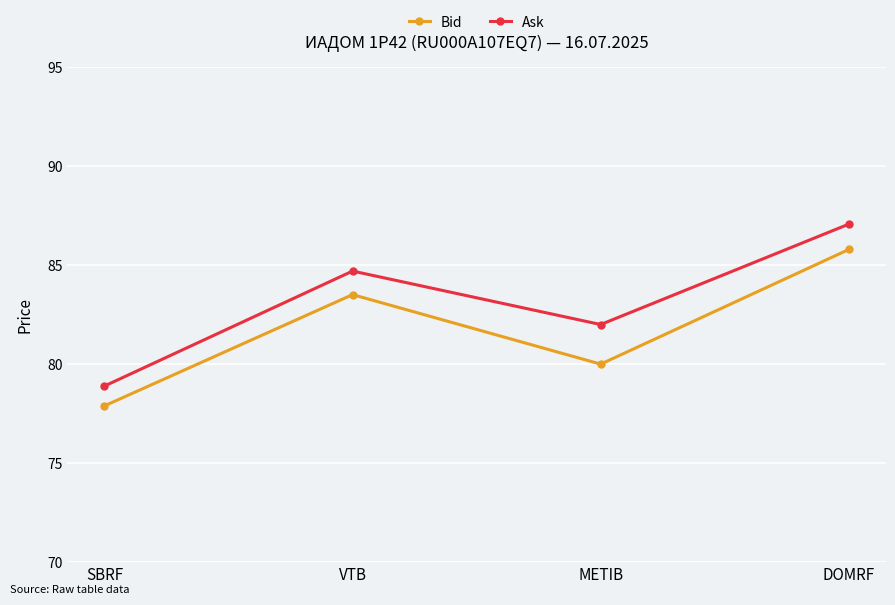

At DOMRF, list the series in order from largest to smallest.

Ask, Bid